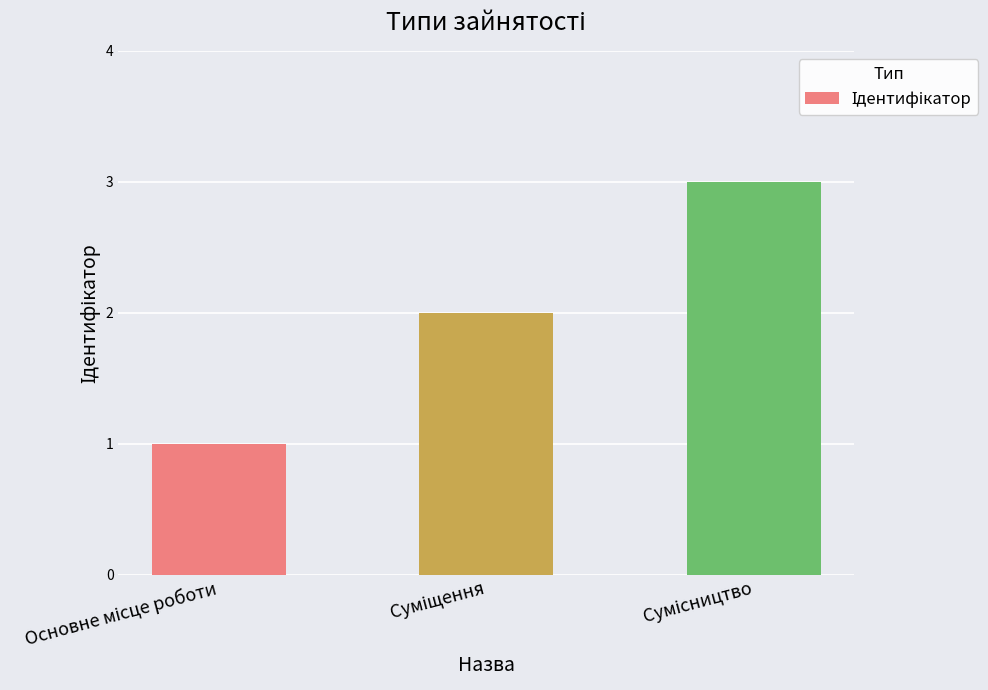

What is the maximum value shown in the chart?

3